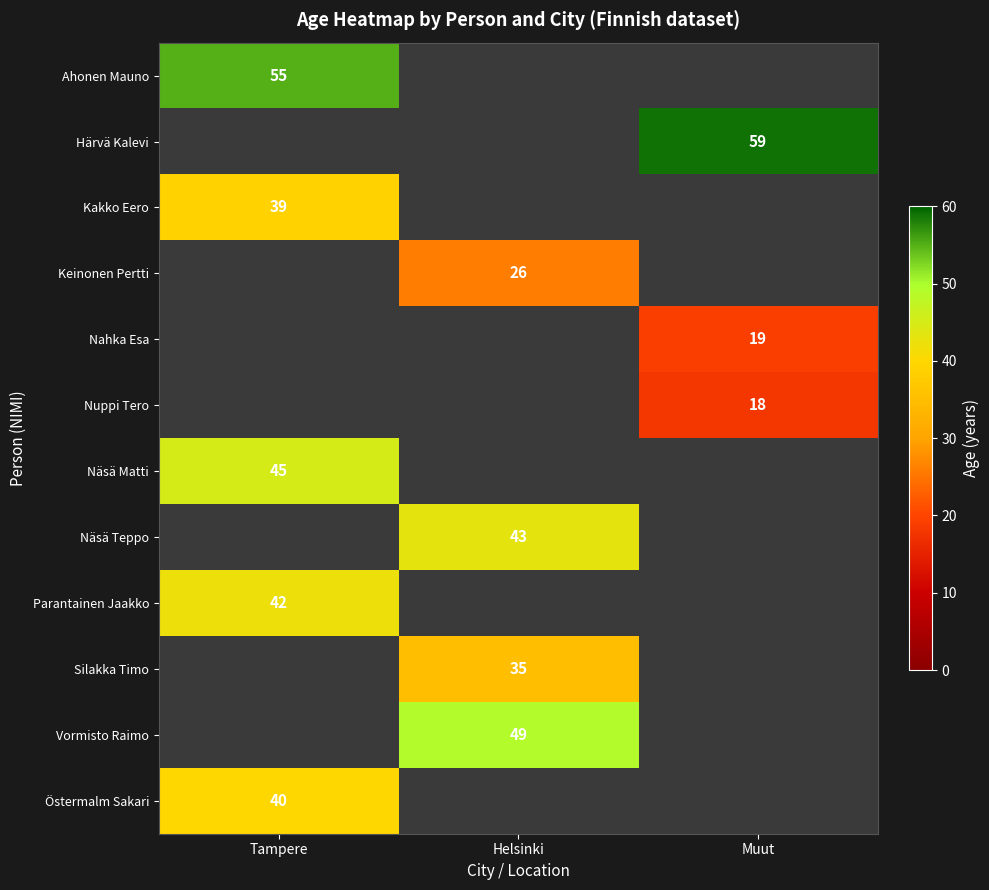

The Keinonen Pertti series shows 15 at Helsinki. True or false?

False